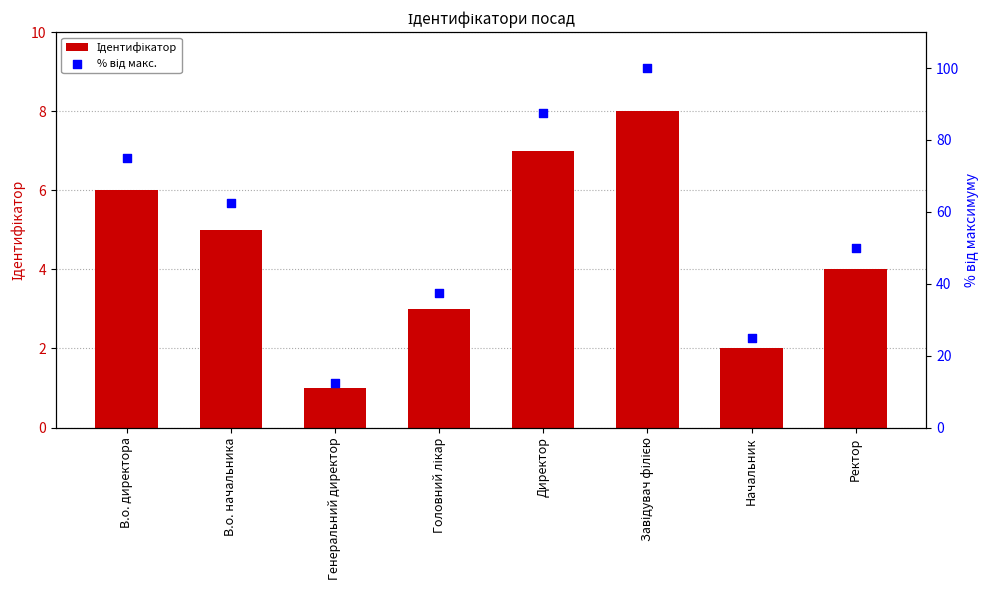

What is the total value across all series at Ректор?

54.0